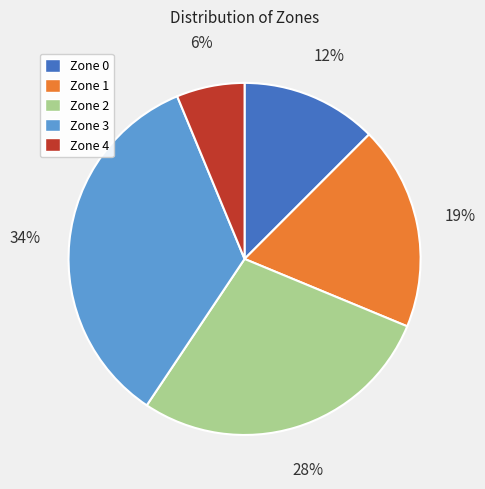

Combined, do Zone 4 and Zone 1 account for over 50%?

No